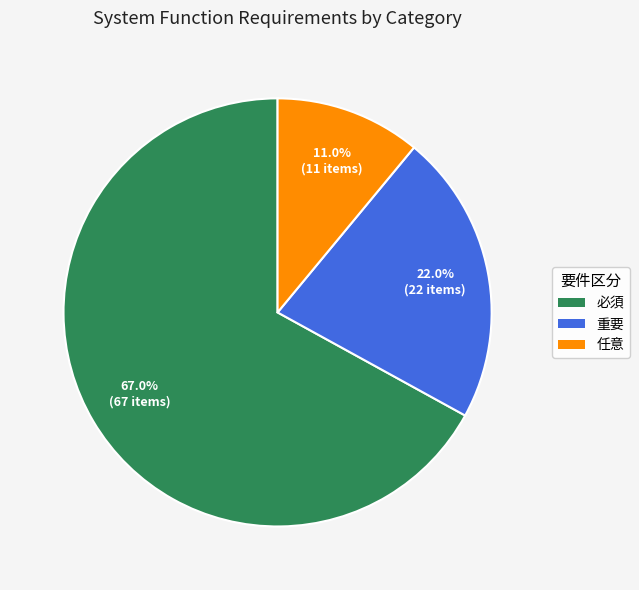

How much of the chart is everything except 重要?

78.0%